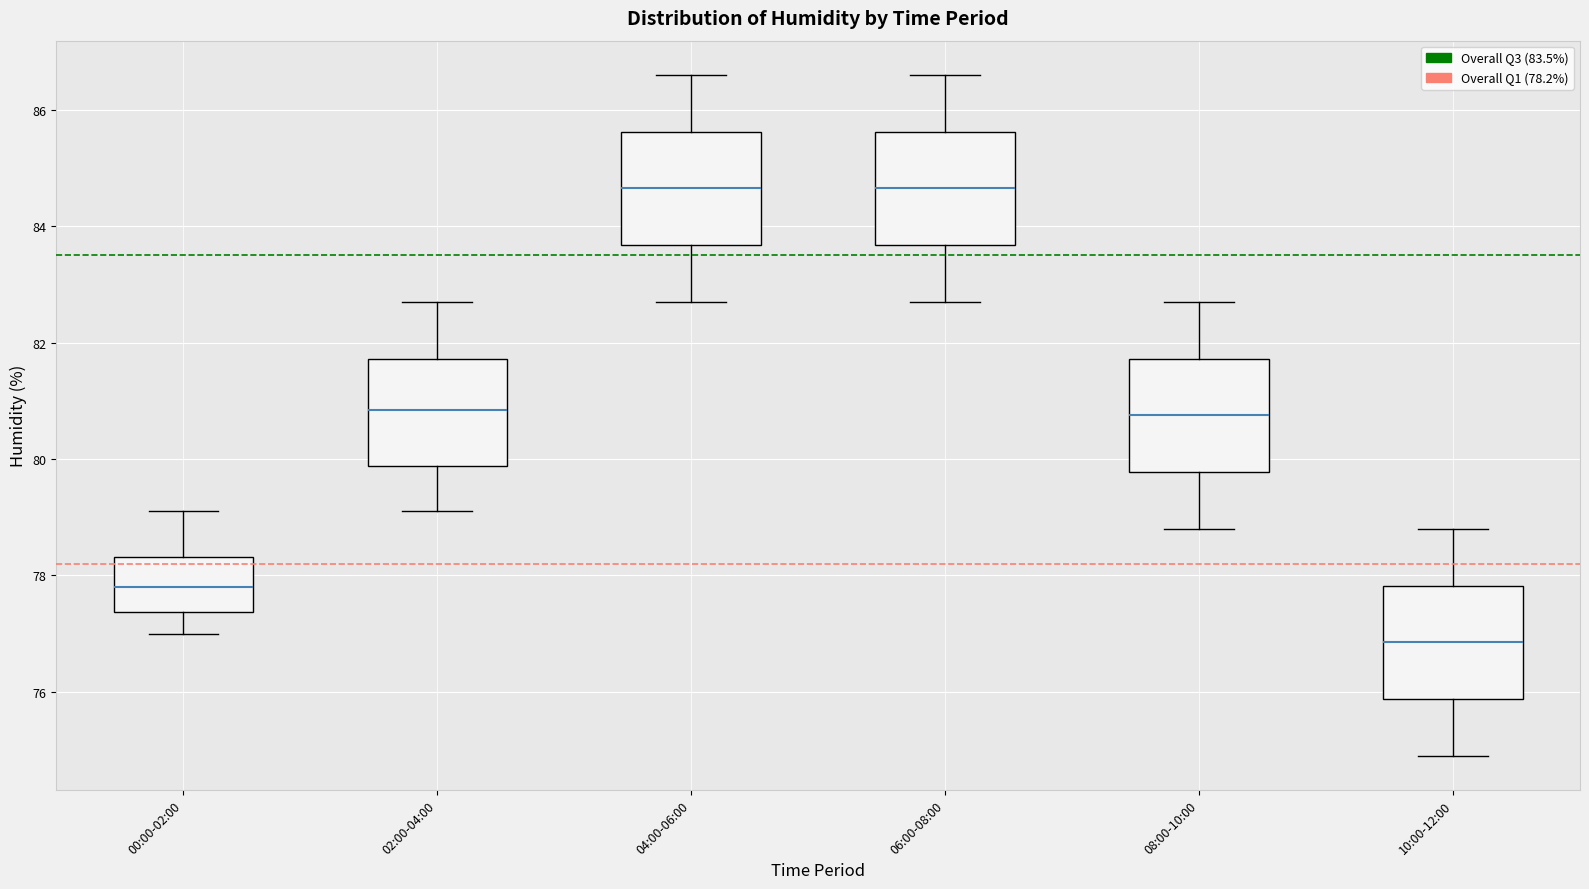

Reading left to right, transcribe this box plot: for each box, give where its median line is, the range the box spans, and where its two whiskers end, as read against the y-axis. The values are not printed on the chart, so give them approximately, as read against the axis.

00:00-02:00: median 77.8, box 77.4 to 78.4, whiskers 77.0 to 79.2
02:00-04:00: median 80.8, box 79.8 to 81.8, whiskers 79.2 to 82.8
04:00-06:00: median 84.6, box 83.6 to 85.6, whiskers 82.8 to 86.6
06:00-08:00: median 84.6, box 83.6 to 85.6, whiskers 82.8 to 86.6
08:00-10:00: median 80.8, box 79.8 to 81.8, whiskers 78.8 to 82.8
10:00-12:00: median 76.8, box 75.8 to 77.8, whiskers 75.0 to 78.8